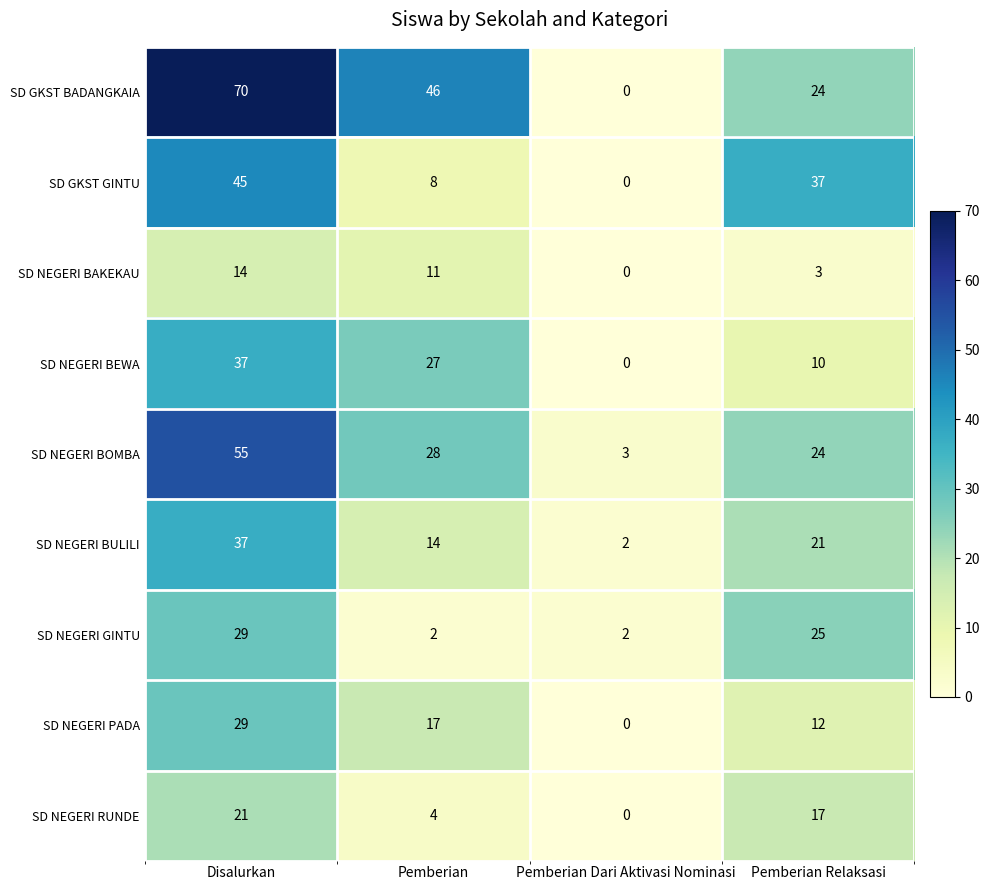

How many categories are shown in the chart?

4